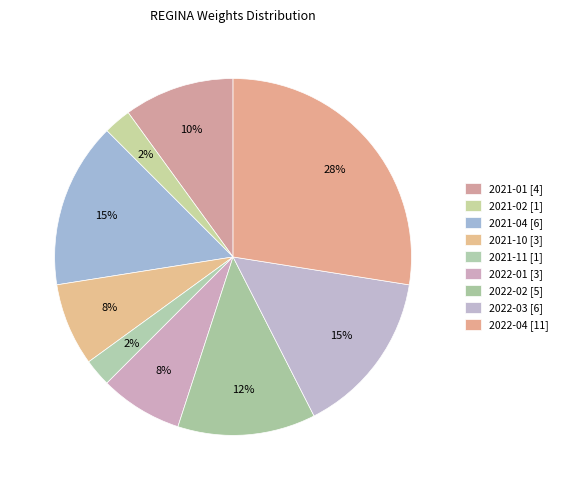

Combined, what portion of the pie is 2022-01 and 2022-02?

20.0%